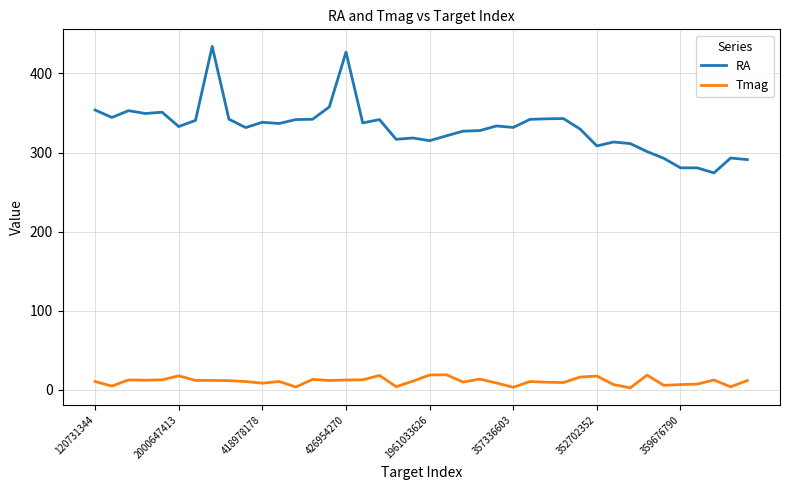

What is the difference between the maximum and minimum values in the RA series?

159.9